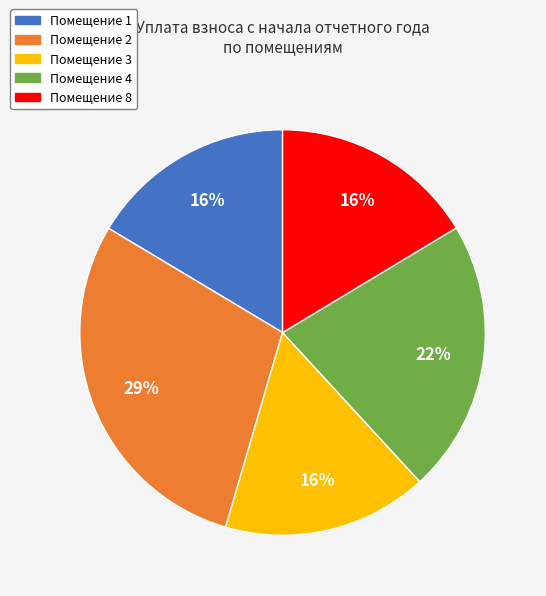

To the nearest percent, what is the average slice percentage?

20%